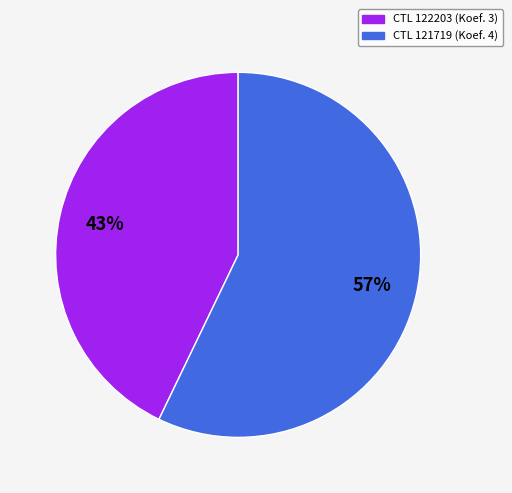

To the nearest percent, what is the difference between the largest and smallest slice percentages?

14%